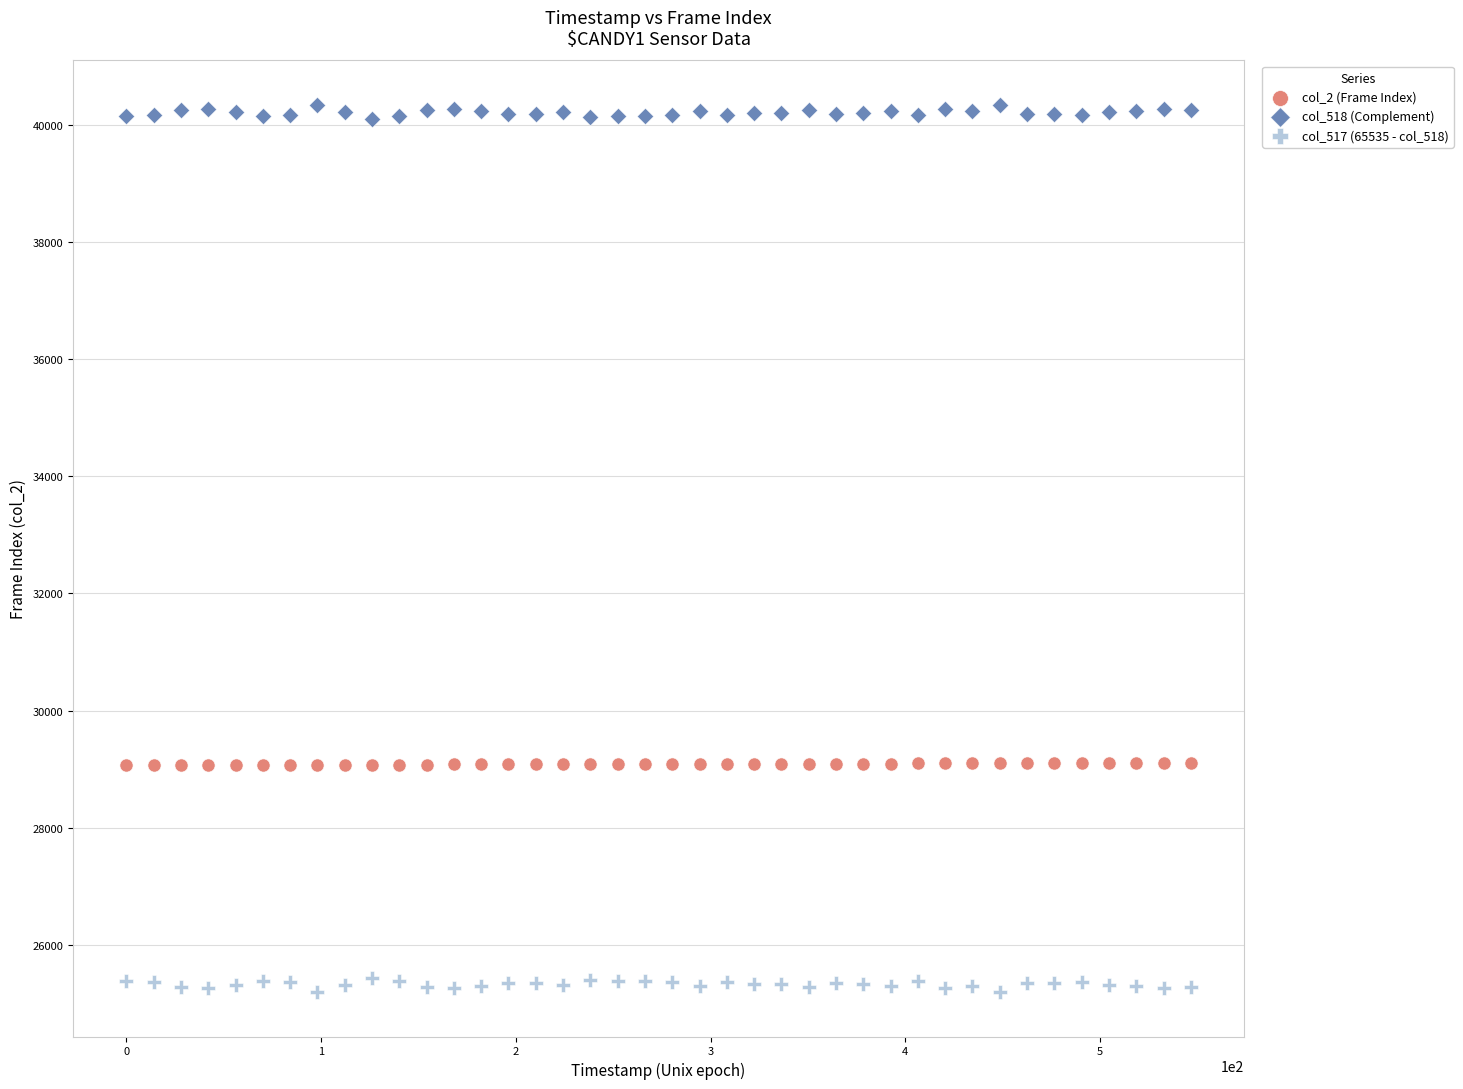

Across all data points, what is the range of Y values (max minus min)?

15155